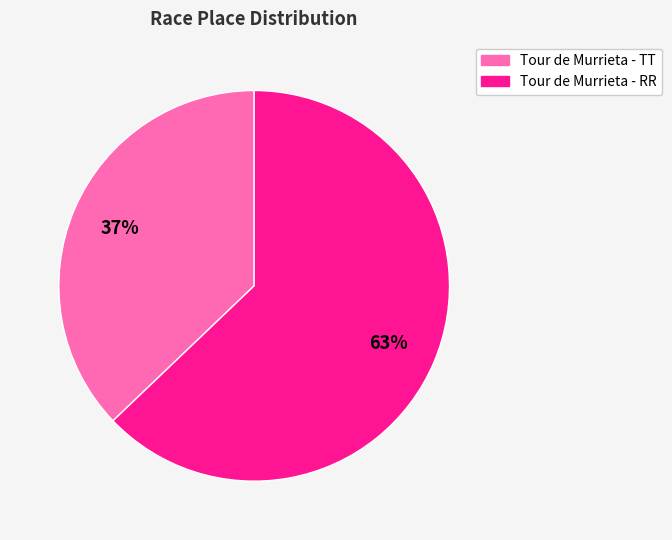

Is there a majority slice in this chart?

Yes